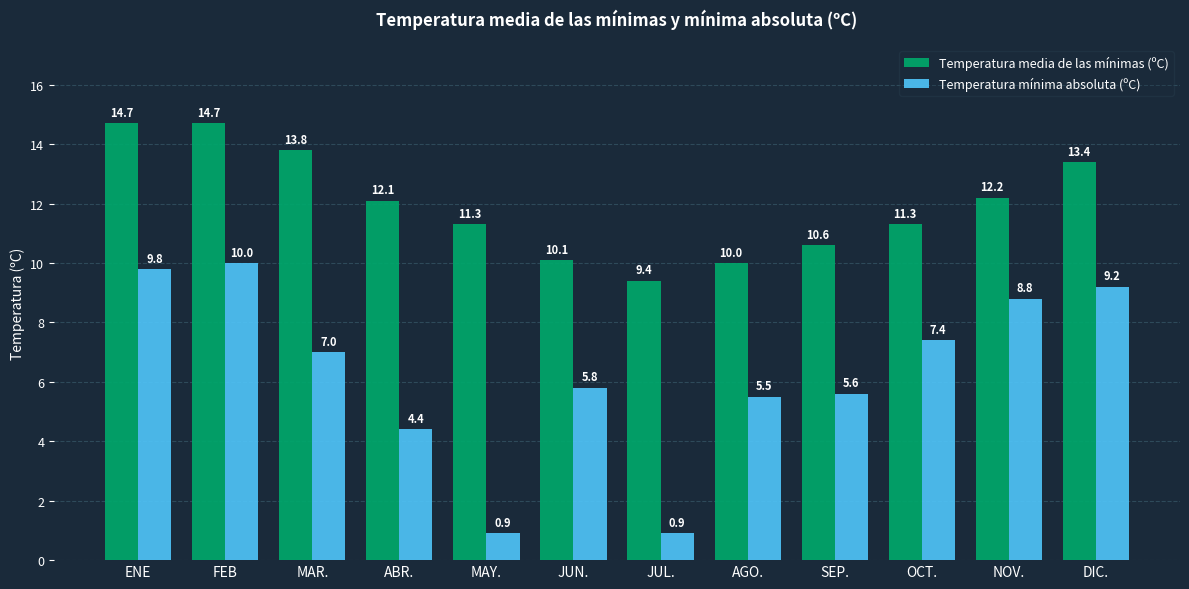

What is the difference between the maximum and minimum values in the Temperatura mínima absoluta (ºC) series?

9.1